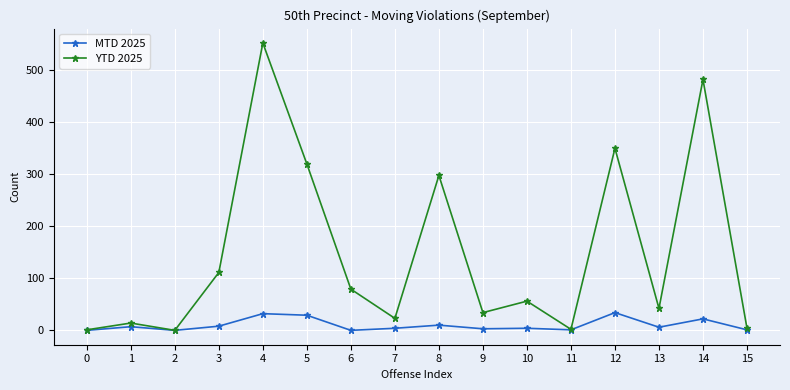

What is the difference between the maximum and minimum values in the YTD 2025 series?

551